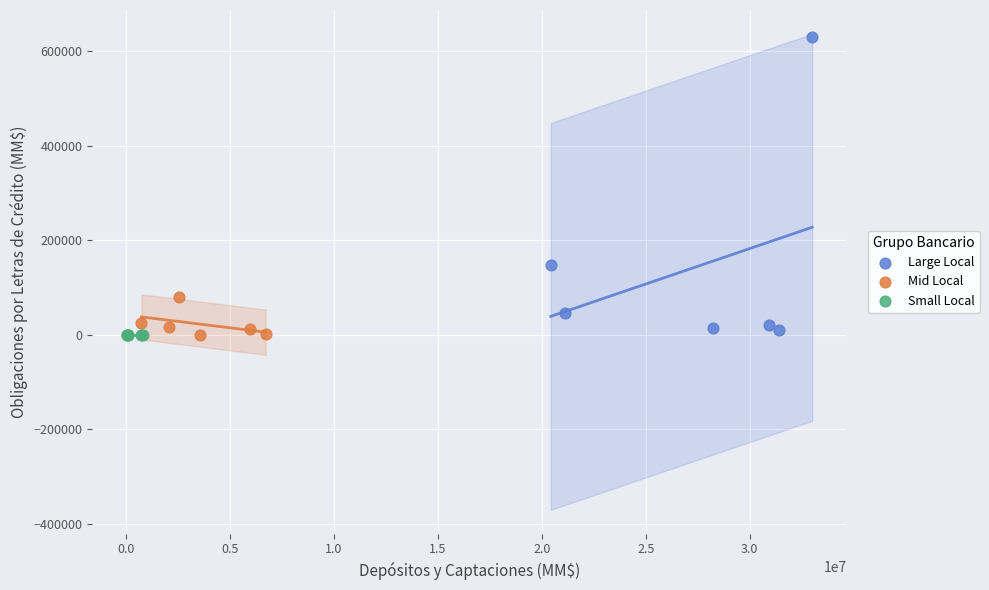

Which series reaches the maximum Y coordinate?

Large Local